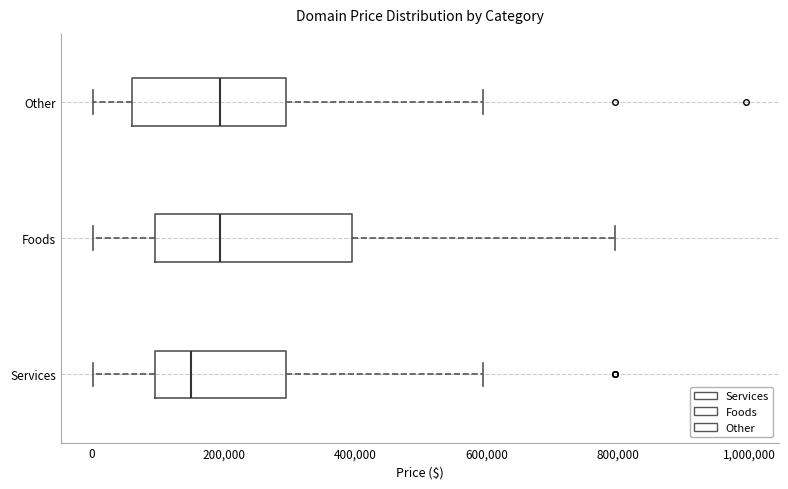

Comparing the boxes themselves (not the whiskers), which one is the widest?

Foods